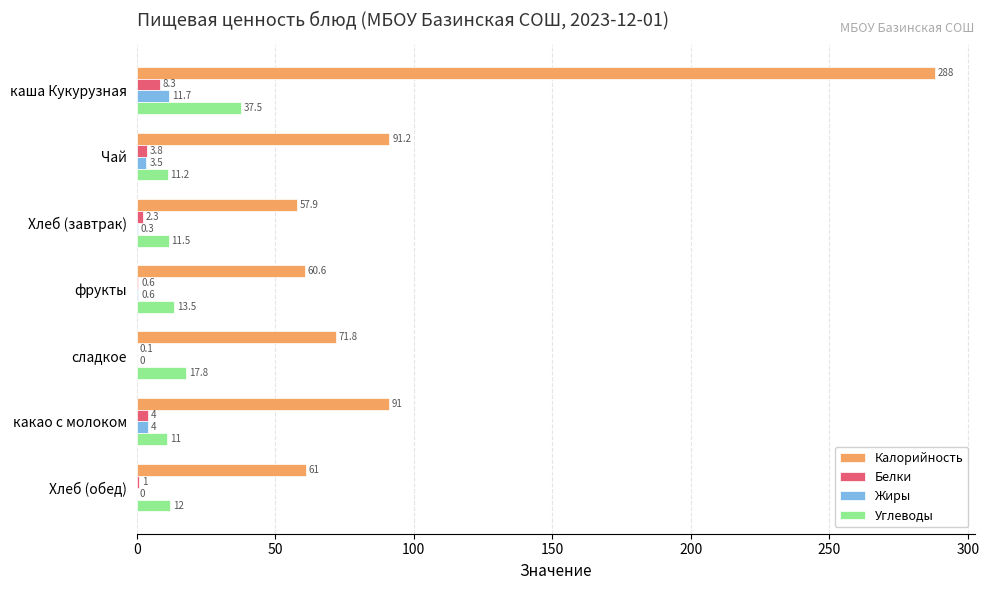

The value of Белки at каша Кукурузная is 8.3. True or false?

True